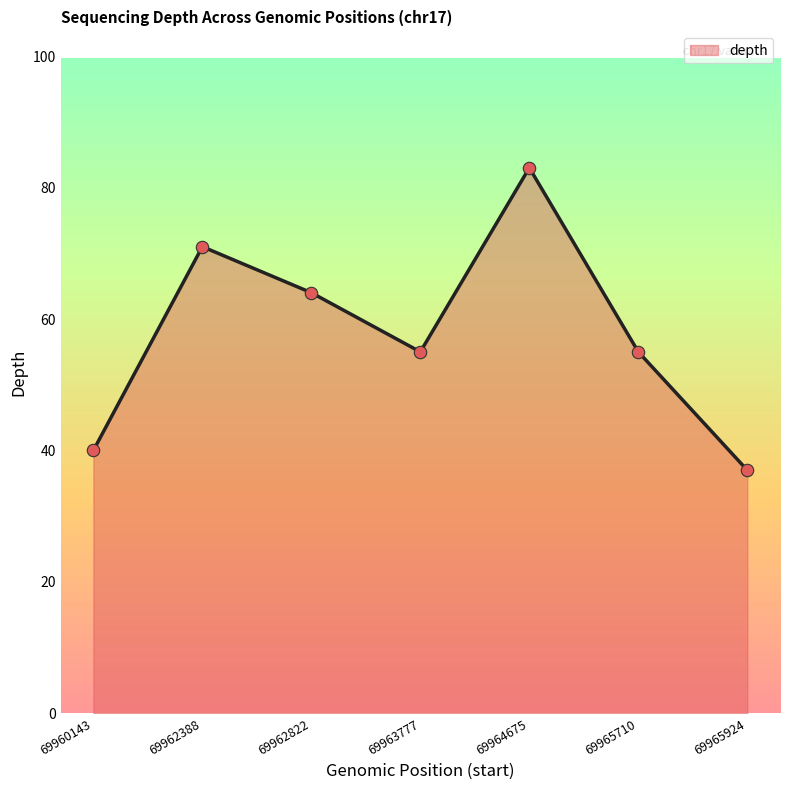

What is the ratio of the value at 69960143 to the value at 69962388?

0.6